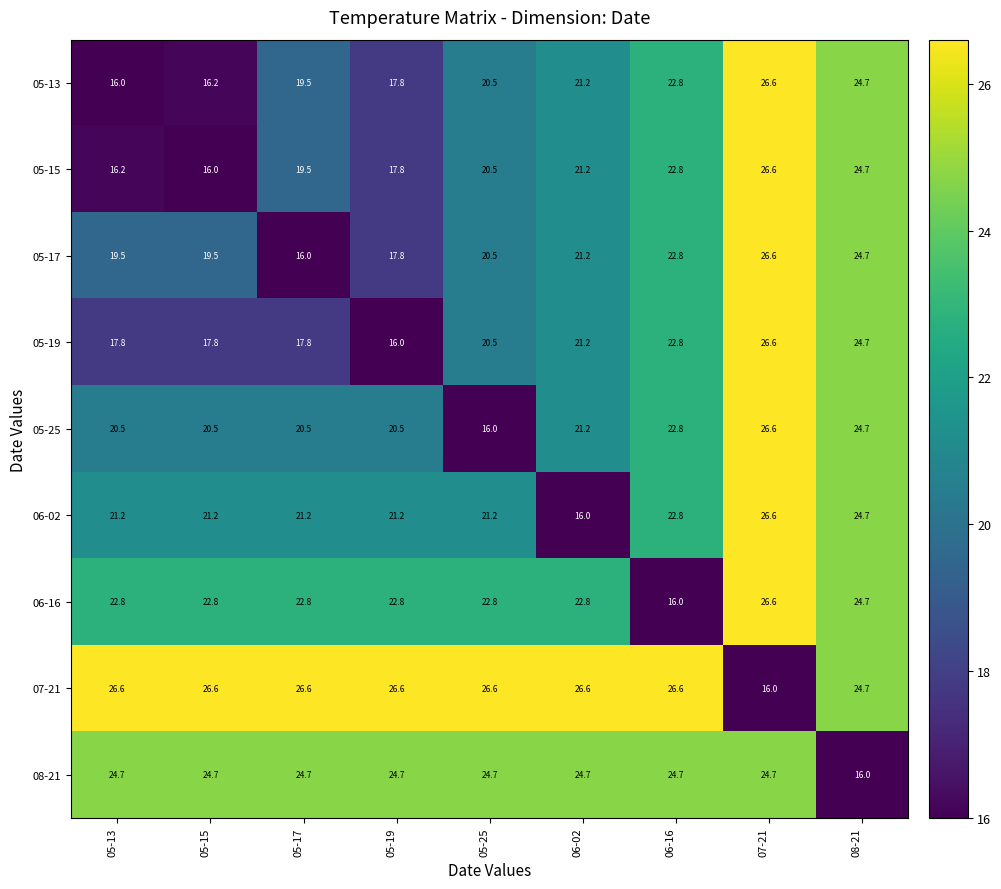

At 05-13, list the series in order from smallest to largest.

05-13, 05-15, 05-19, 05-17, 05-25, 06-02, 06-16, 08-21, 07-21